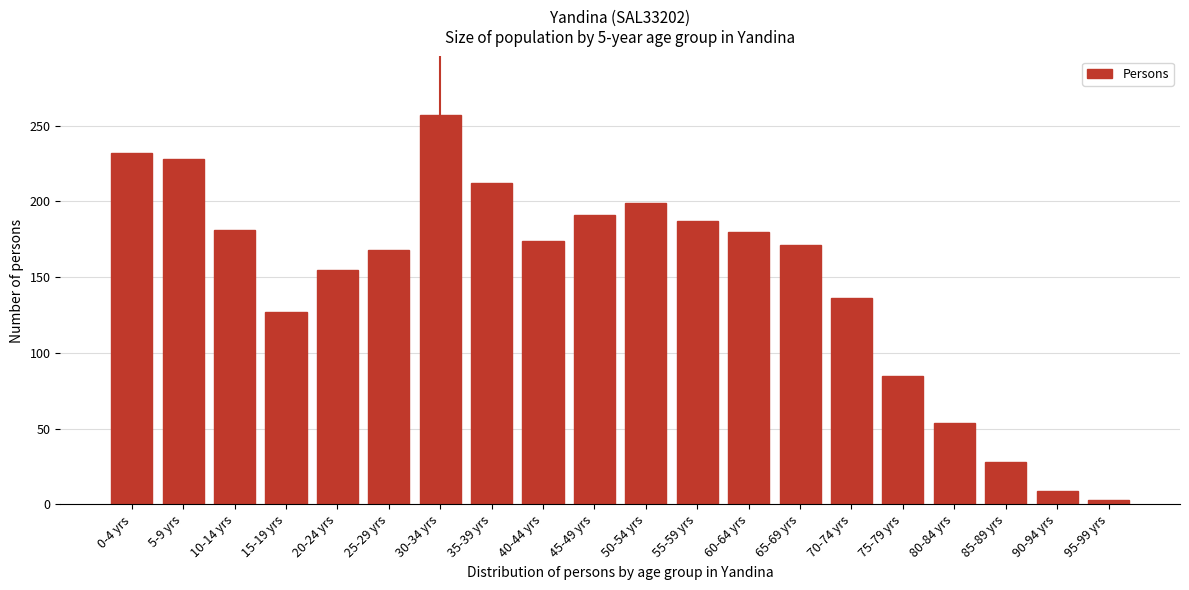

What is the ratio of the value at 10-14 yrs to the value at 90-94 yrs?

20.1